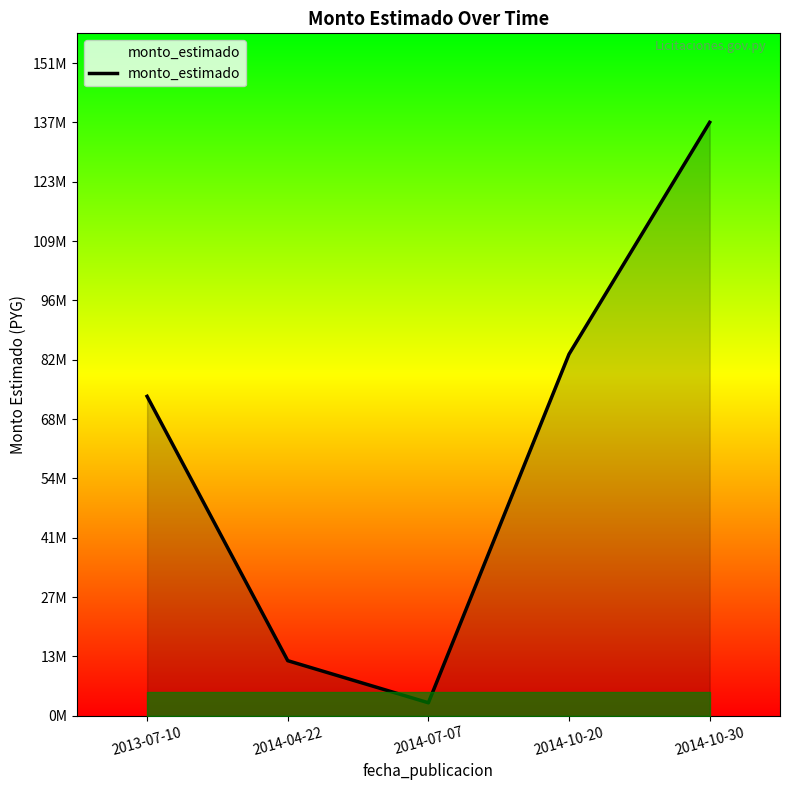

How many interior local valleys (lower than both neighbors) does the data have?

1